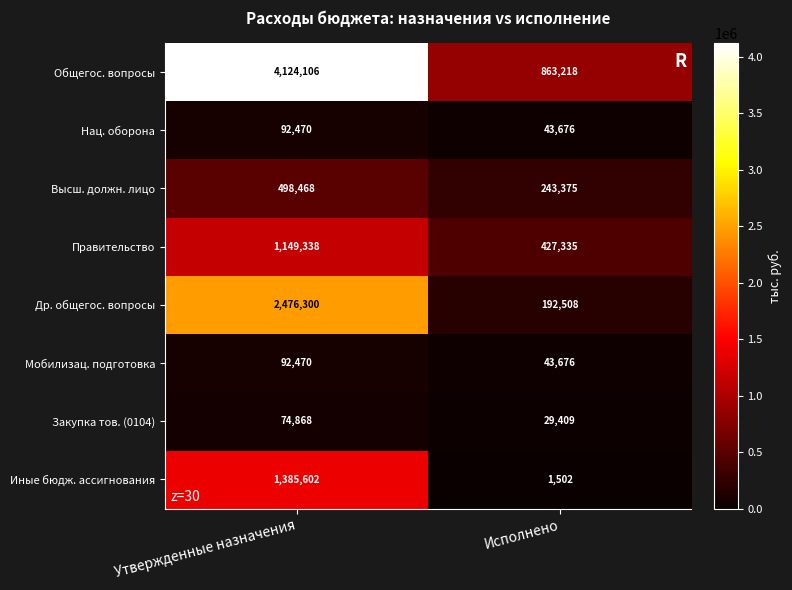

At how many categories does at least one series exceed 3519684?

1